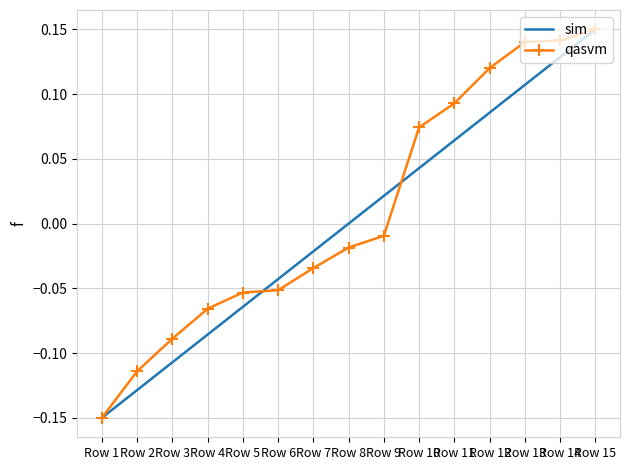

True or false: sim and qasvm intersect in this chart.

True